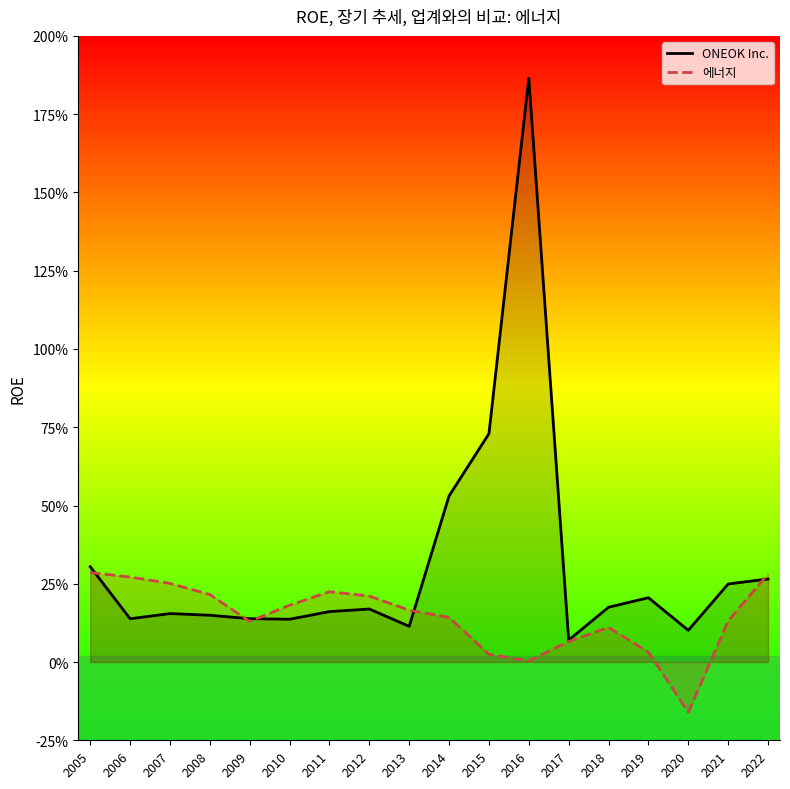

Which series changed the most between 2010 and 2014?

ONEOK Inc.